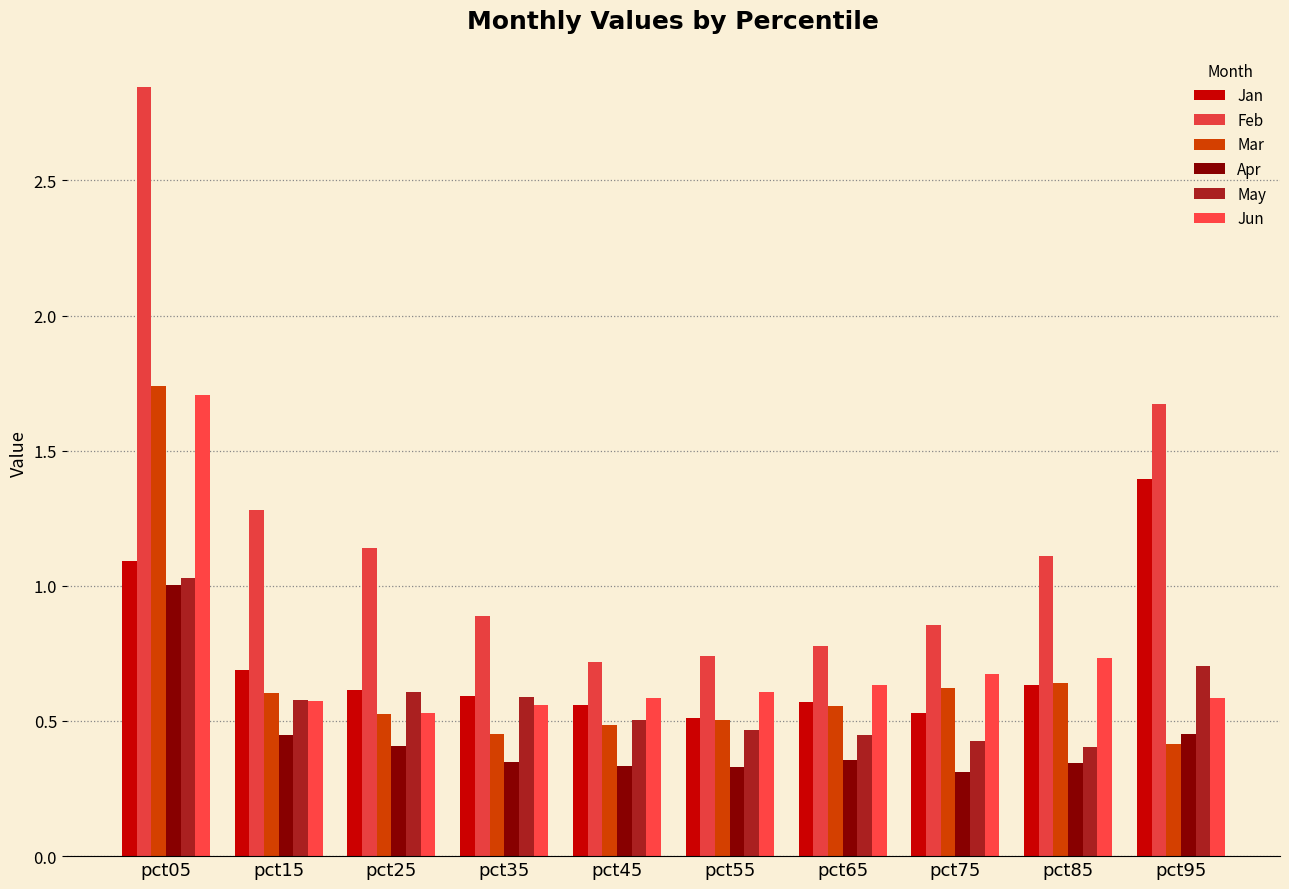

Is the value of Apr at pct65 greater than the value of Jun at pct45?

No